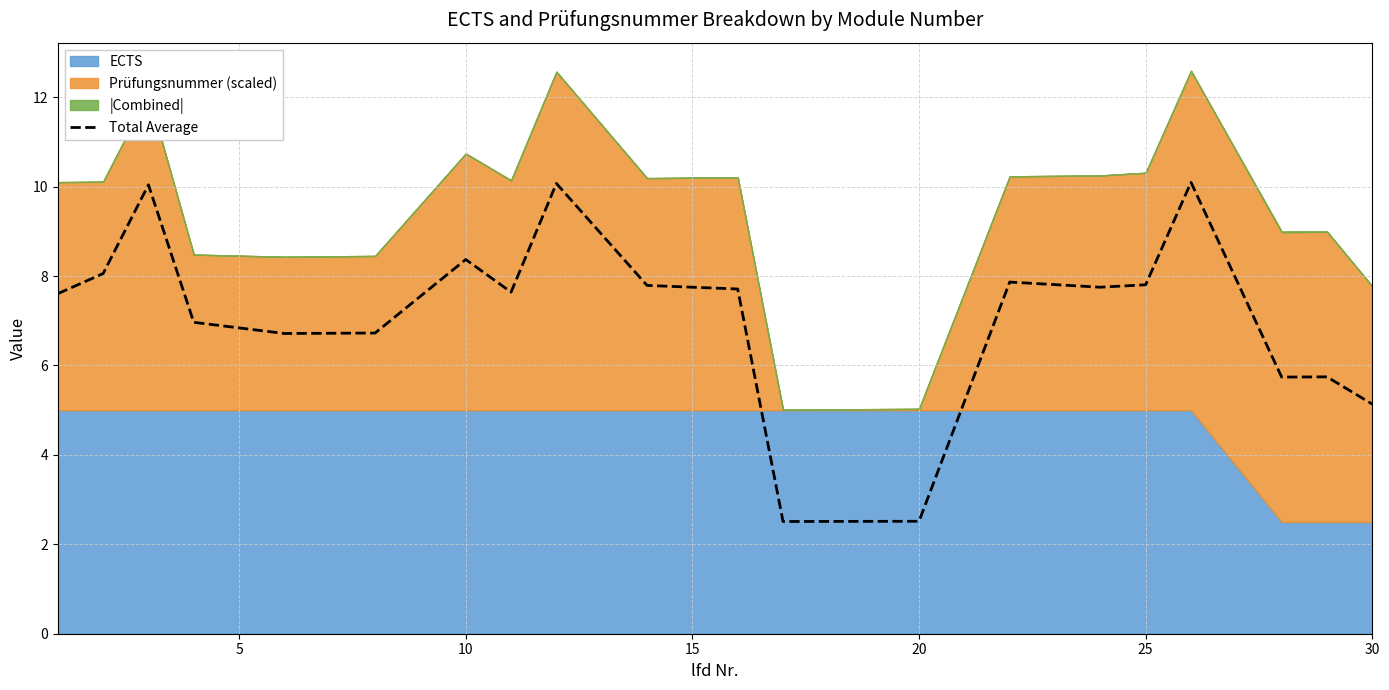

Reading left to right, extract all data points from this chart.

7.6	8.1	10.0	7.0	6.7	6.7	8.4	7.6	10.1	7.8	7.7	2.5	2.5	7.9	7.8	7.8	10.1	5.7	5.7	5.1